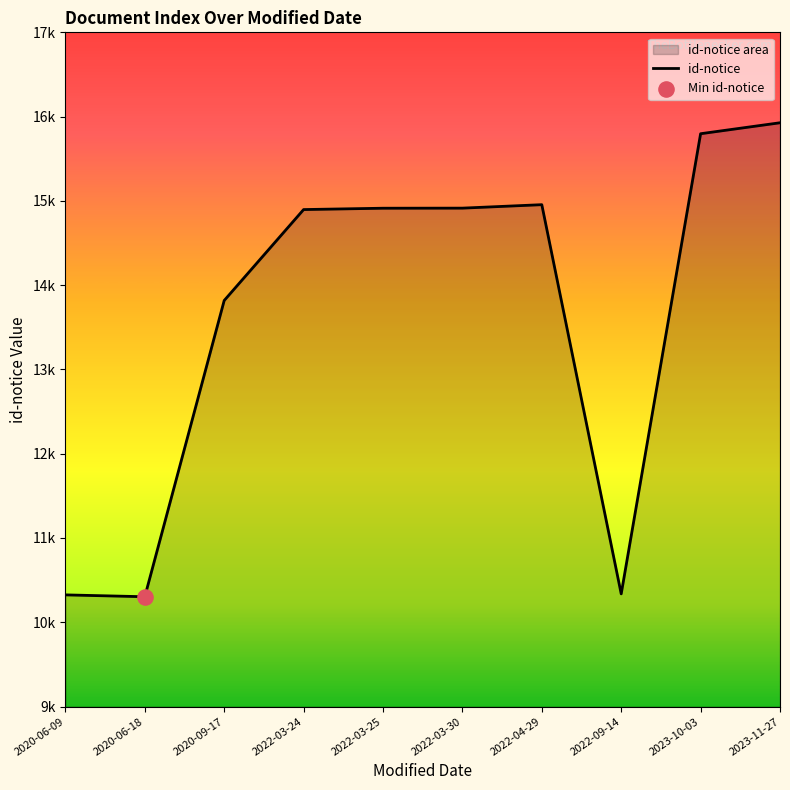

What is the ratio of the value at 2022-09-14 to the value at 2023-11-27?

0.6